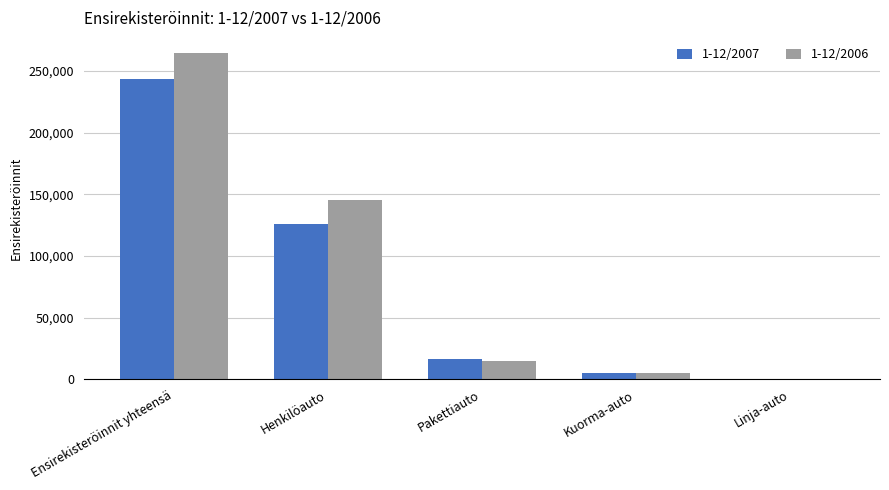

What is the sum of the 1-12/2007 values at Kuorma-auto and Ensirekisteröinnit yhteensä?

248247